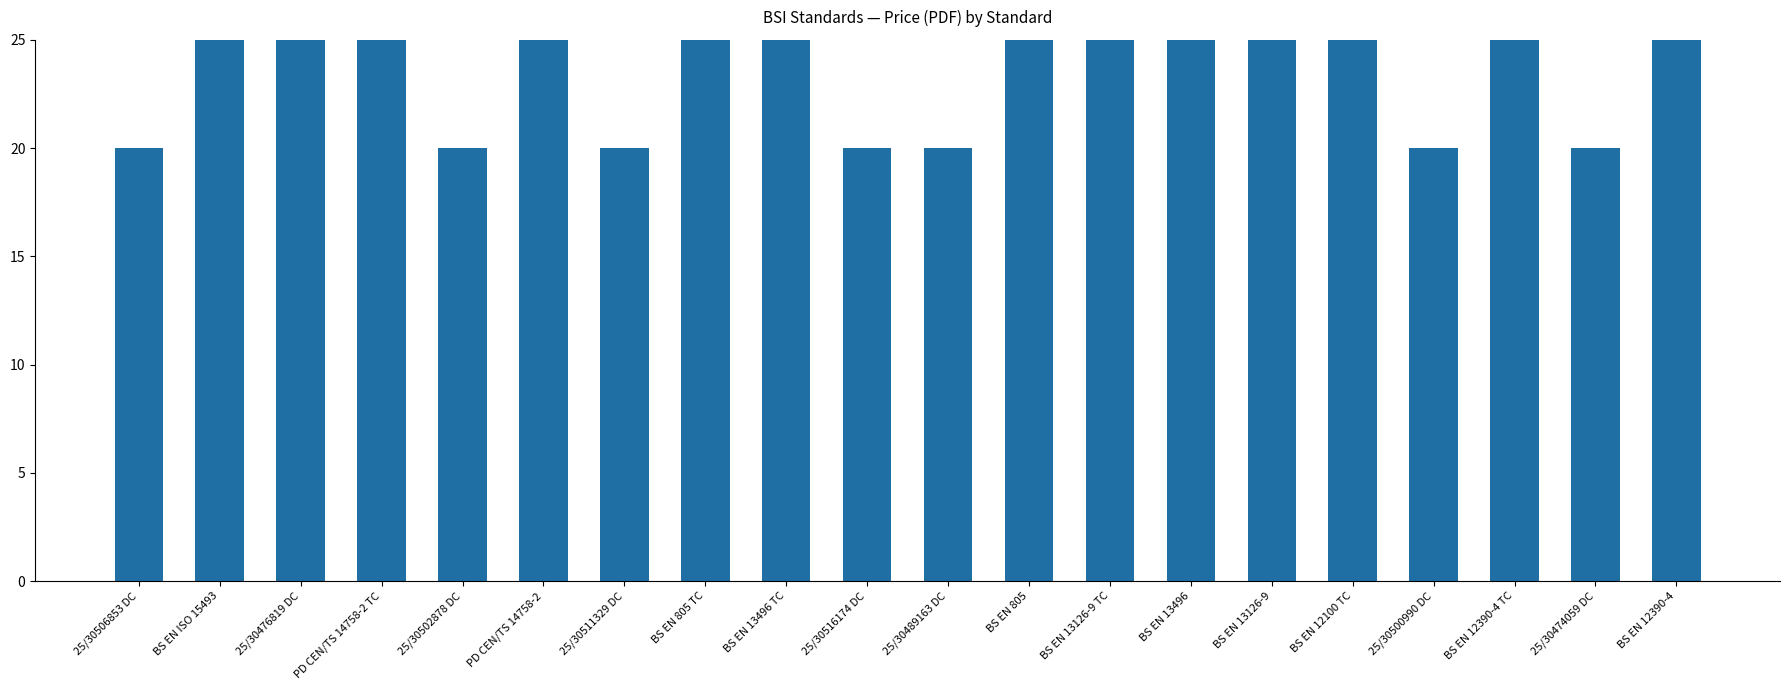

What is the smallest value displayed?

20